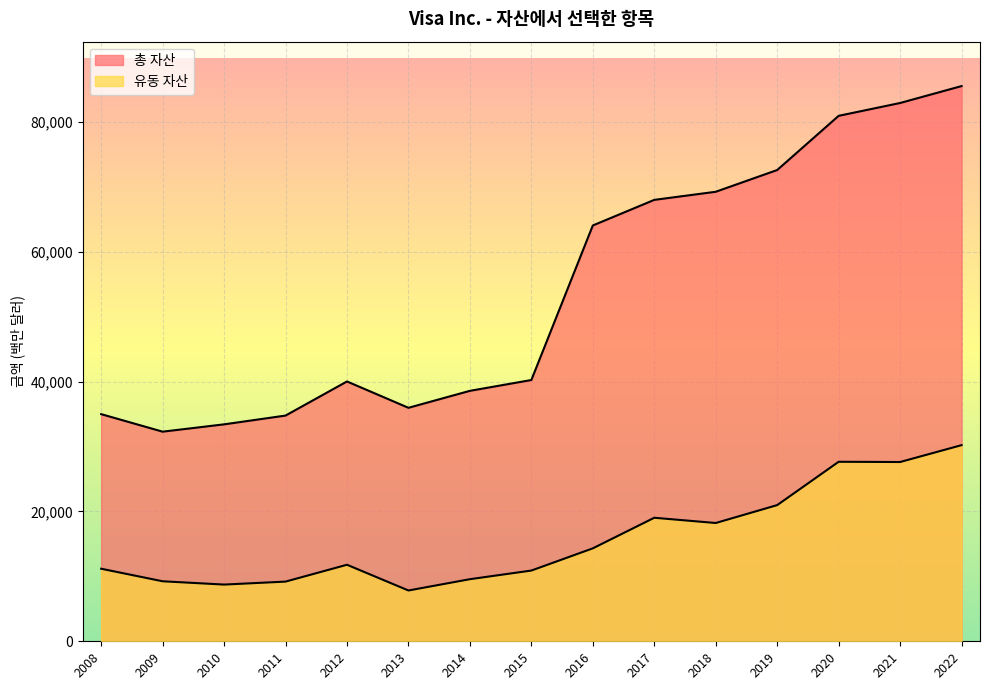

True or false: 유동 자산 and 총 자산 cross at least once.

False